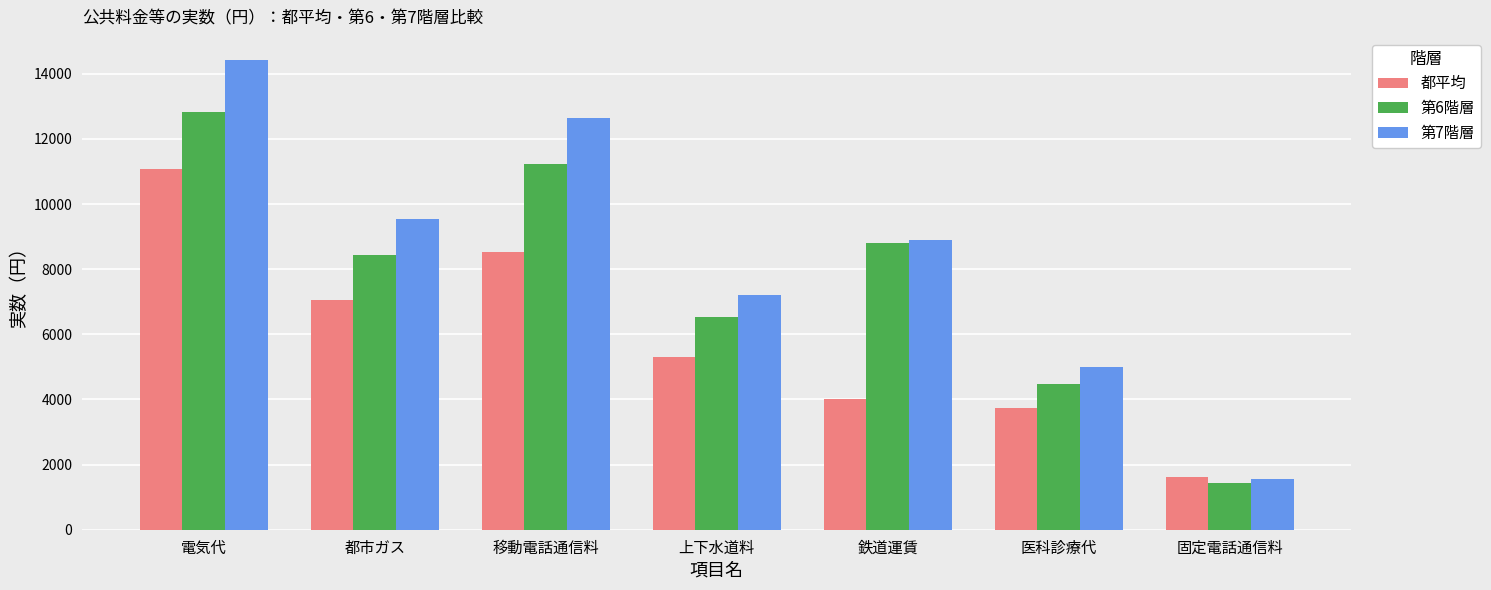

What is the sum of all 第7階層 values?

59256